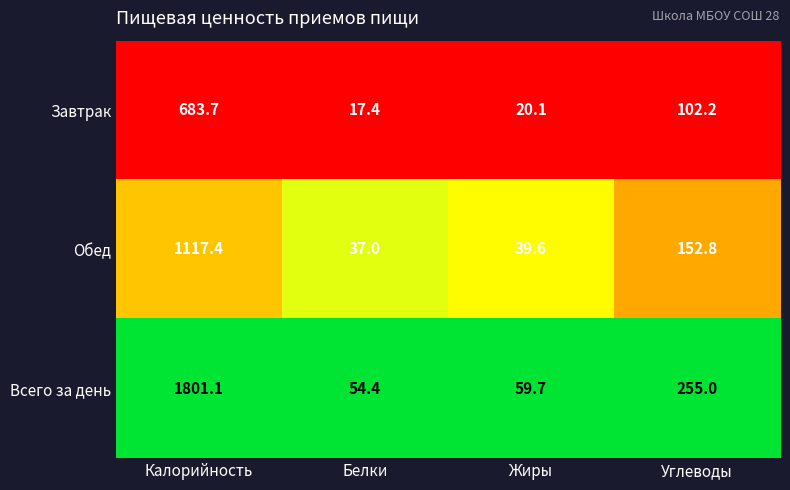

Reading left to right, list all the values displayed in this chart.

Завтрак: 683.7	17.4	20.1	102.2
Обед: 1117.4	37.0	39.6	152.8
Всего за день: 1801.1	54.4	59.7	255.0